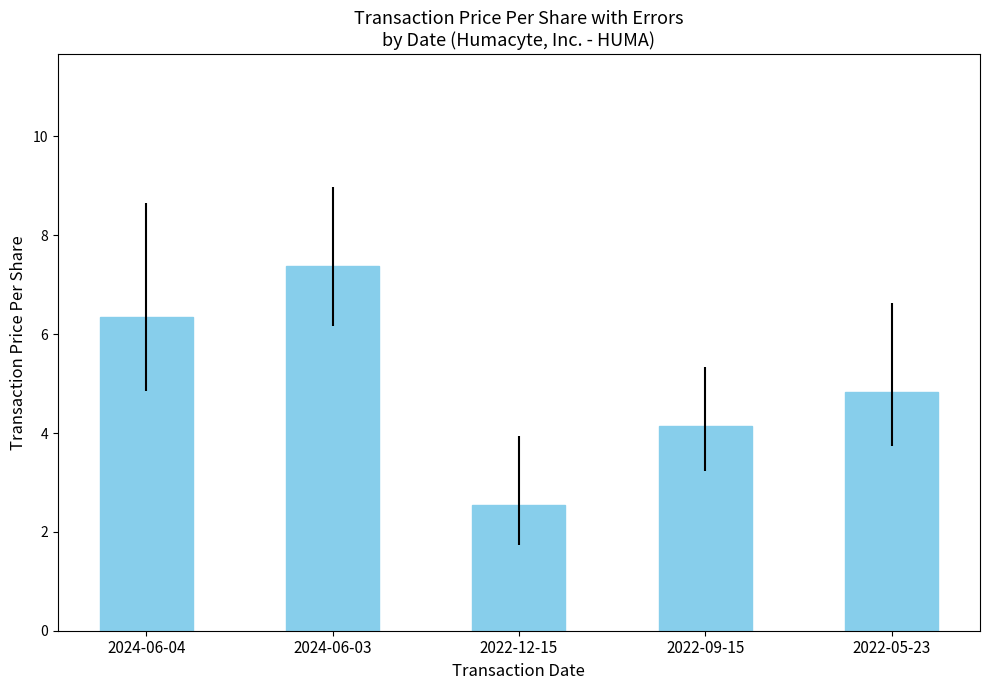

Where is the data nearest to the value 4?

2022-09-15